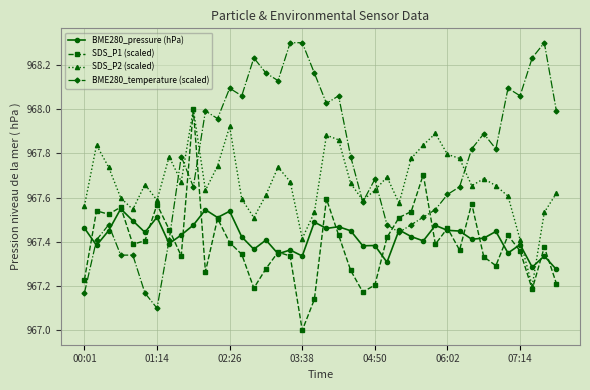

What is the difference between the maximum and second lowest values in the SDS_P1 (scaled) series?

0.9